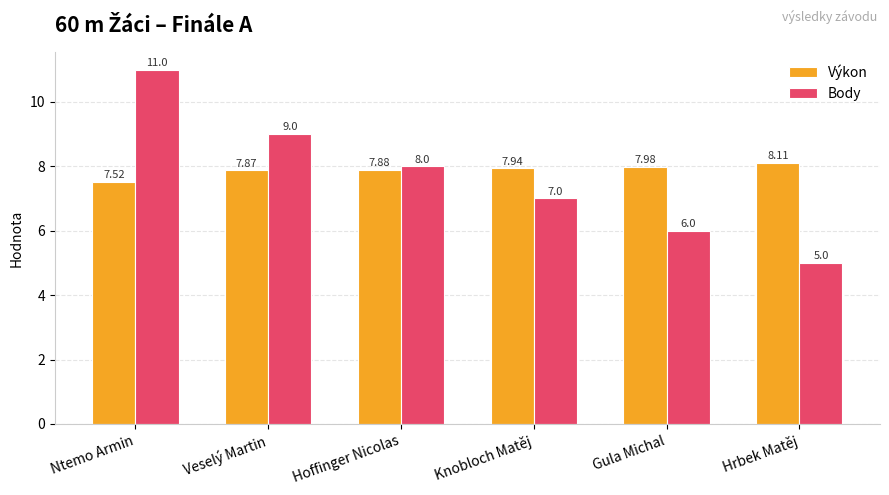

Which series has the largest range (max minus min)?

Body